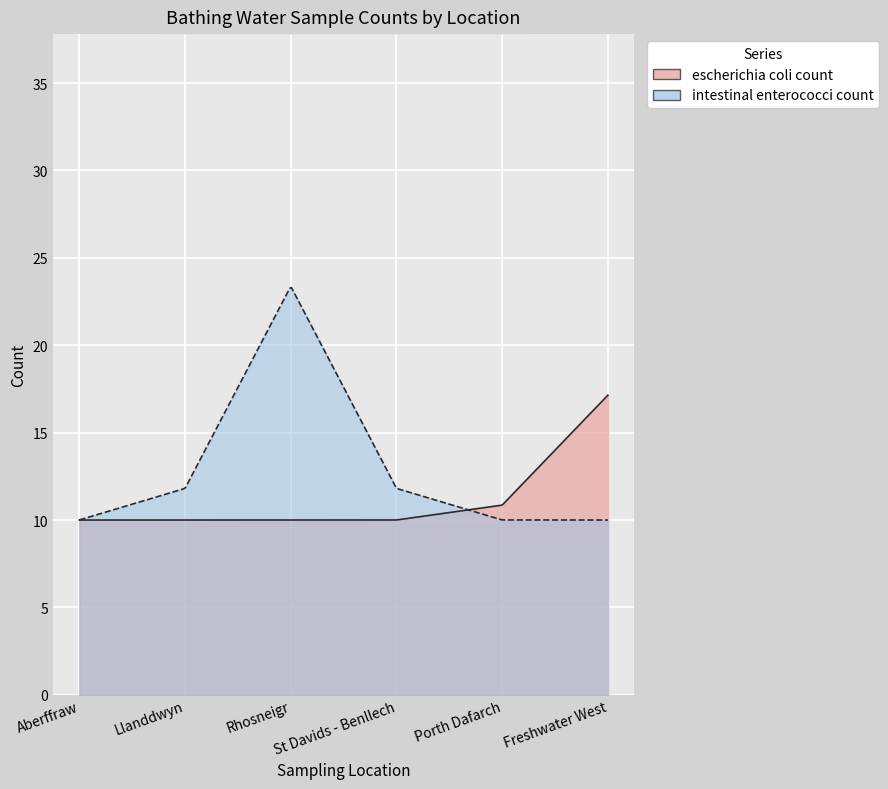

Which category has the lowest value across all series?

Aberffraw